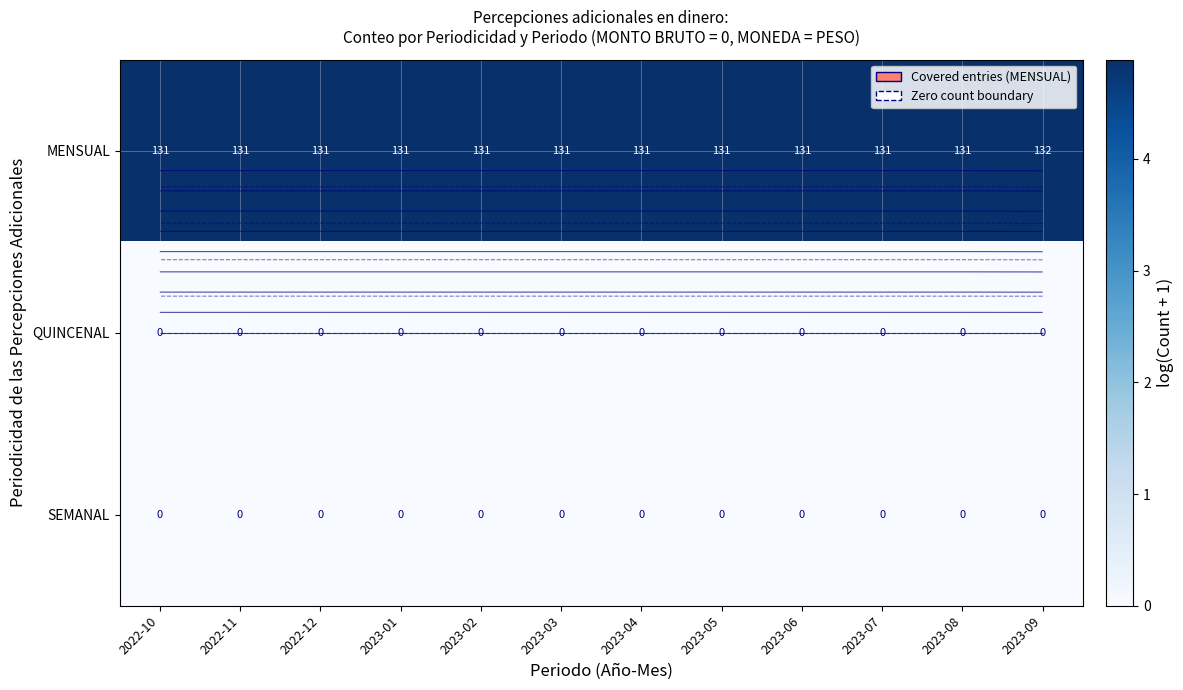

What is the difference between the highest and lowest values at 2022-12?

4.9